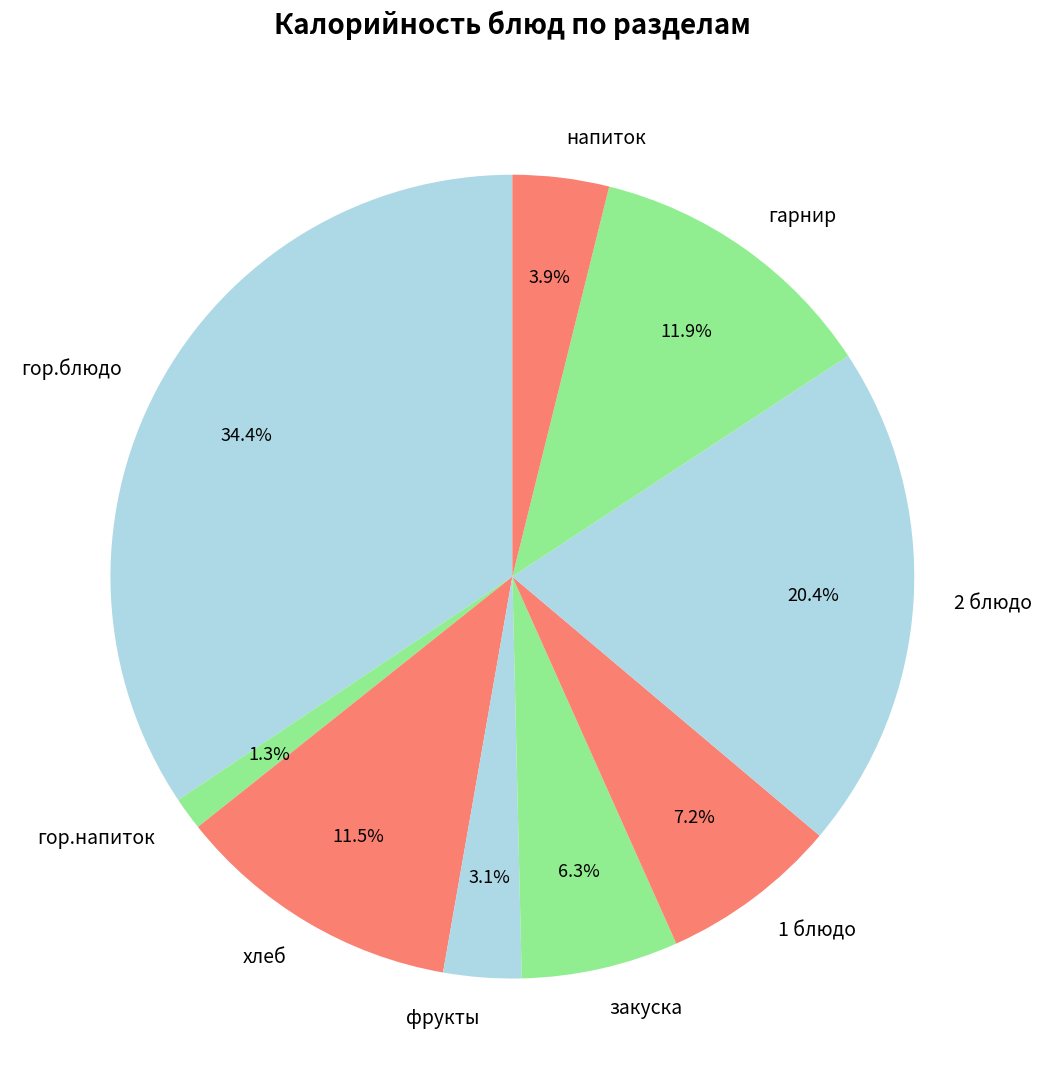

Is гор.напиток the majority of the pie?

No